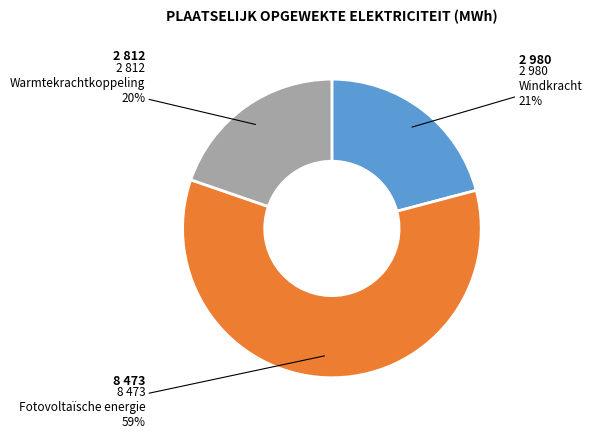

To the nearest percent, what is the average slice percentage?

33%